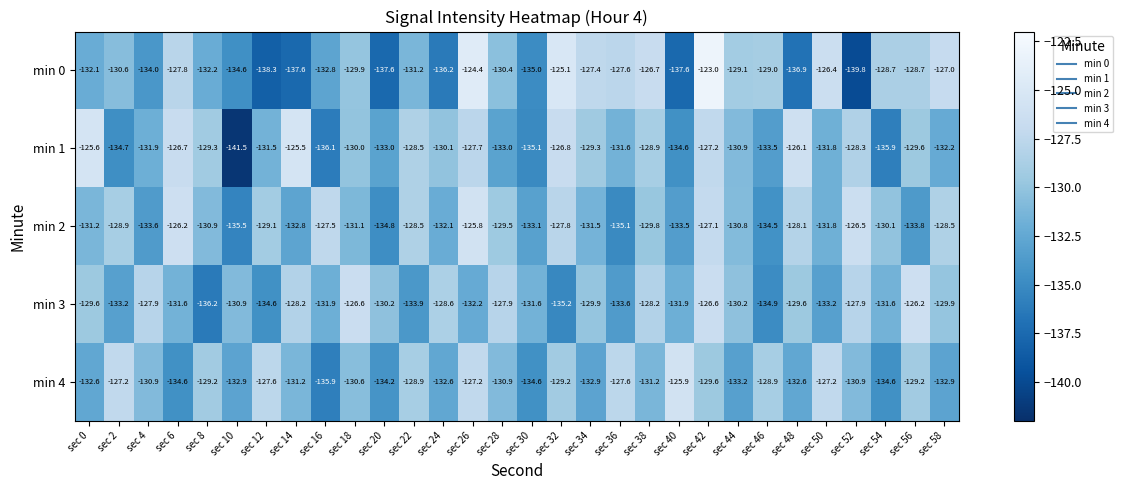

What is the difference between the min 3 values at sec 26 and sec 32?

3.0